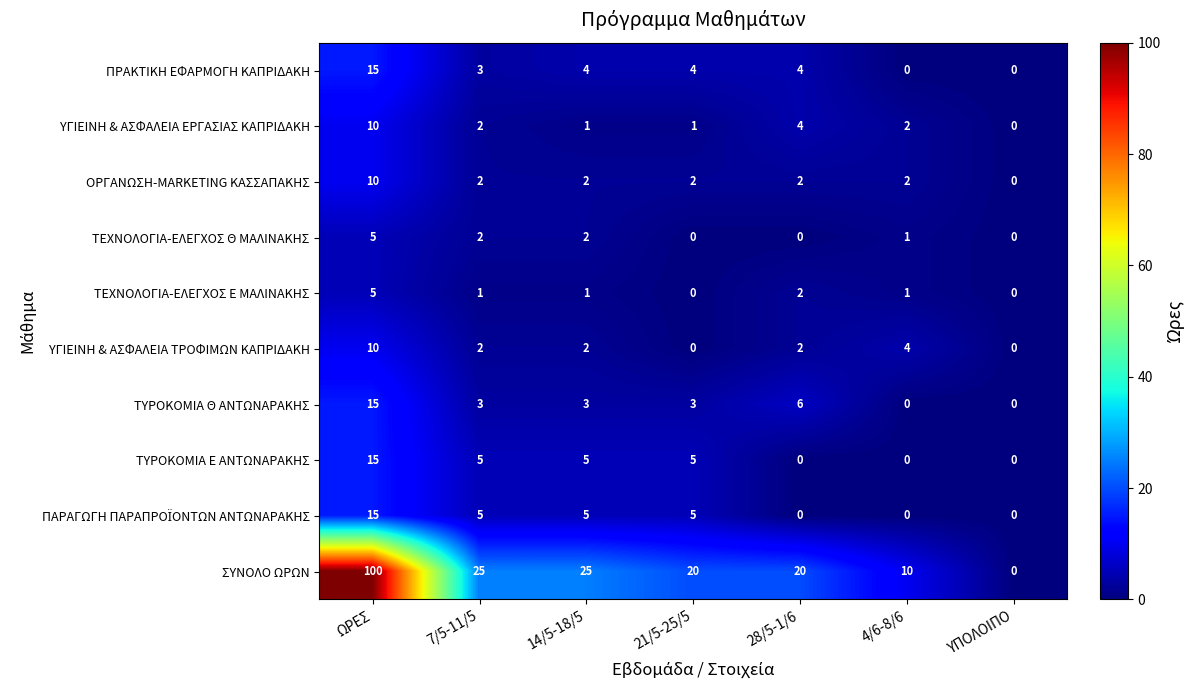

Which series has the largest total across all categories?

ΣΥΝΟΛΟ ΩΡΩΝ